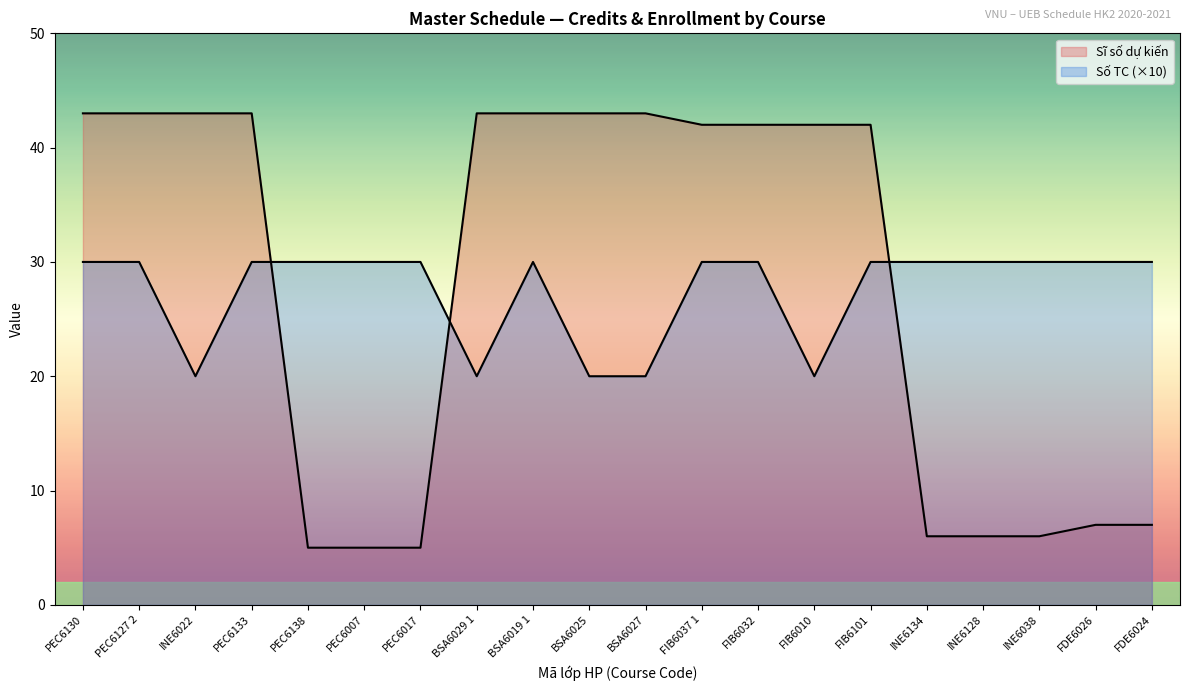

The Sĩ số dự kiến series shows 42 at FIB6037 1. True or false?

True